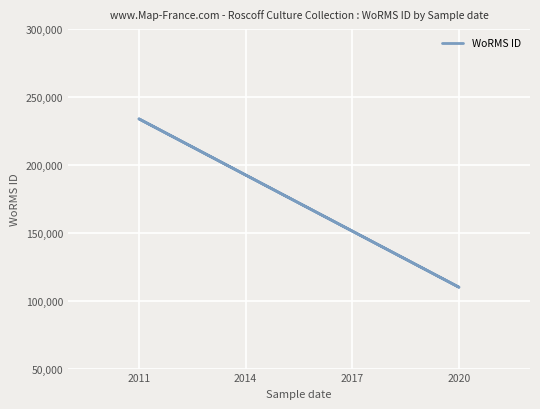

What is the difference between the maximum and minimum values?

123895